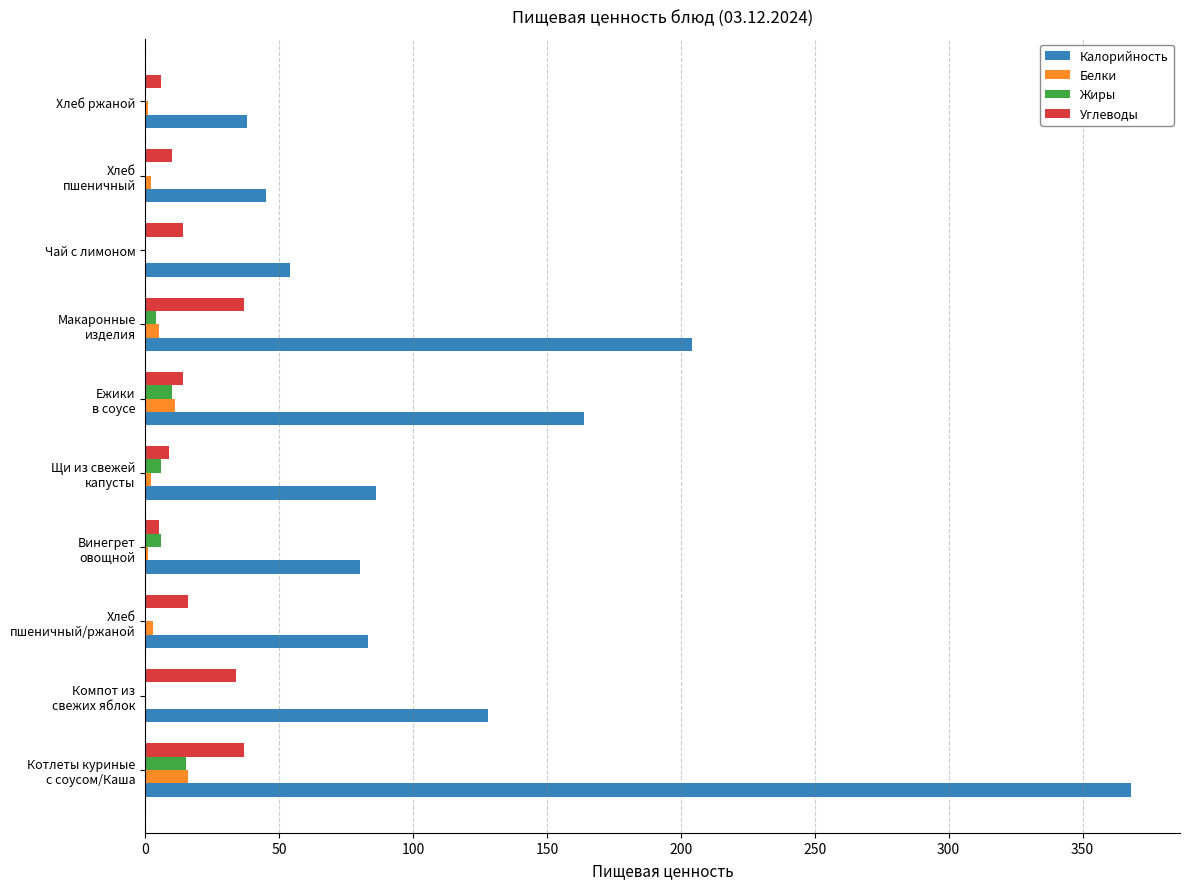

What is the highest value of the Калорийность series?

368